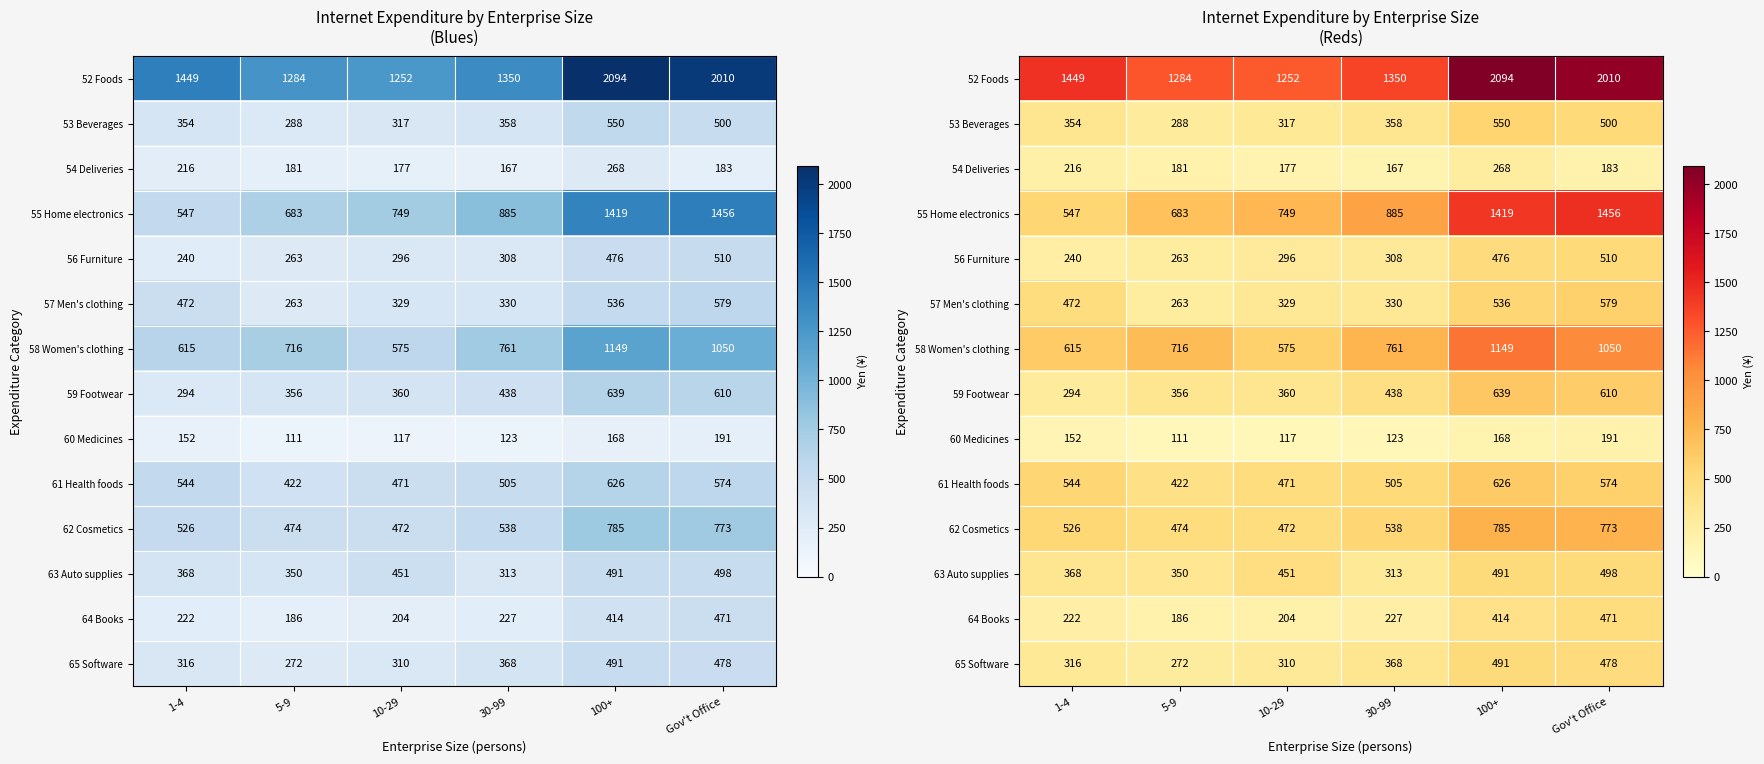

What is the difference between the highest and lowest values at 1-4?

1297